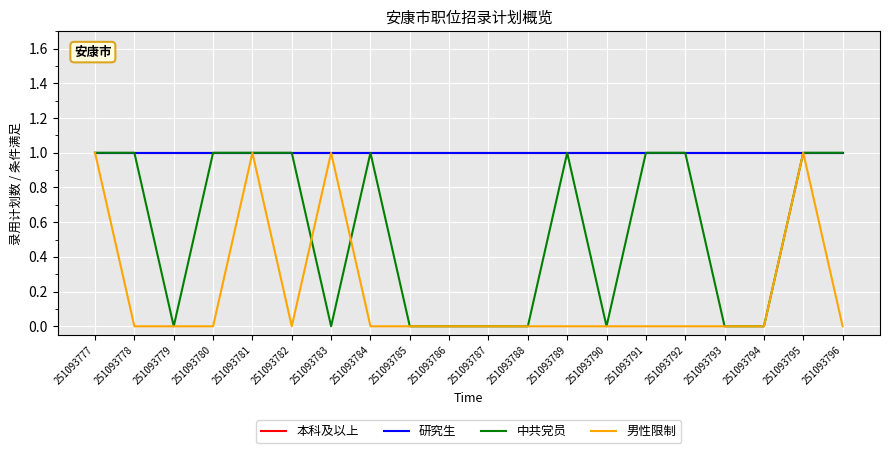

Does the chart have visible grid lines?

Yes